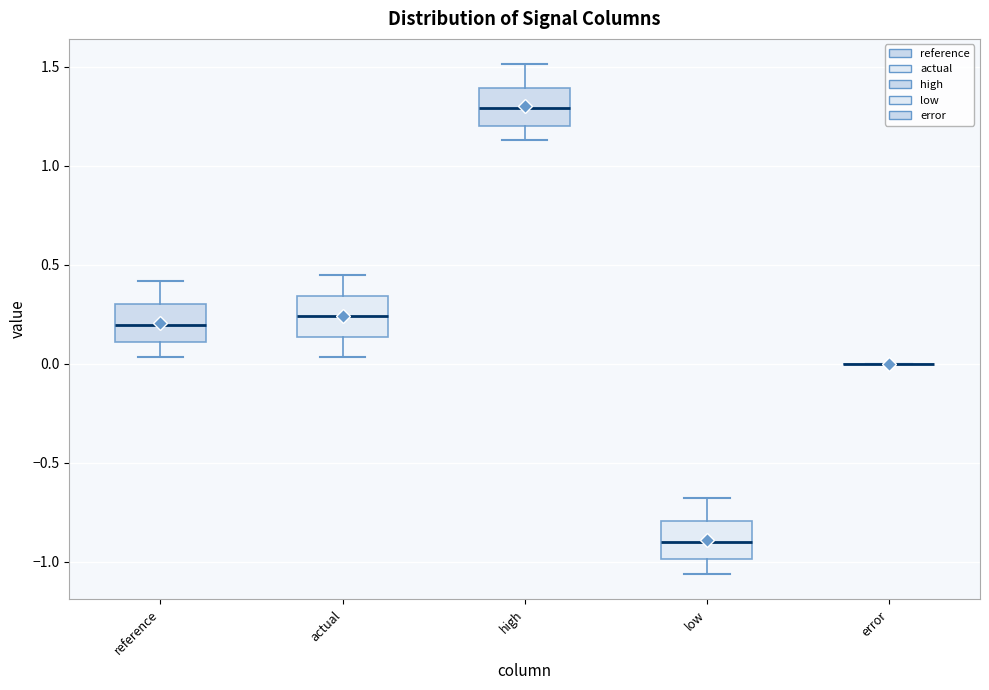

Where does the lower whisker of the box for high end on the y-axis? The values are not printed on the chart, so give them approximately, as read against the axis.

1.15